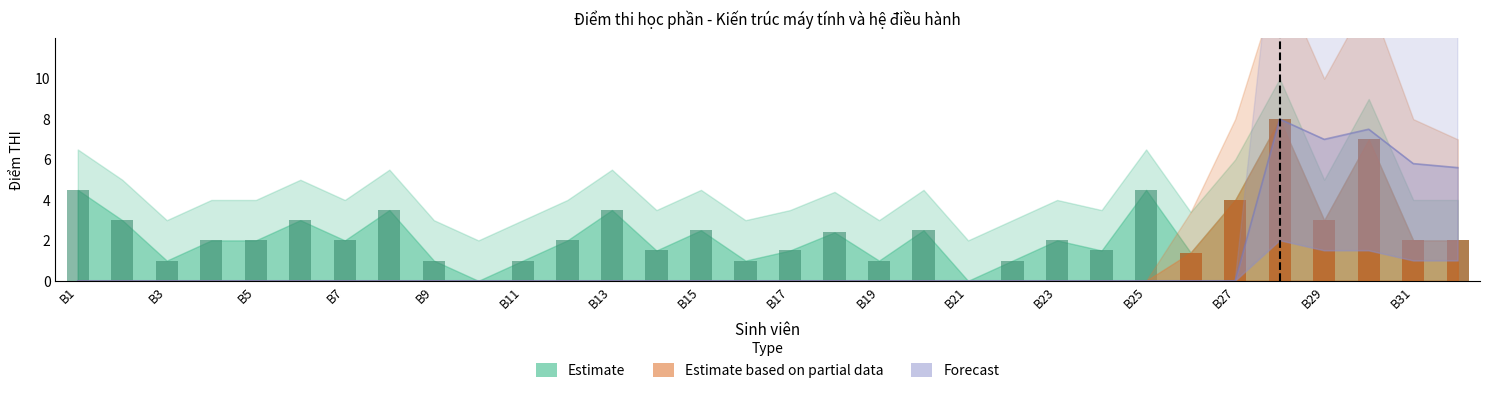

At how many categories does at least one series exceed 2?

15